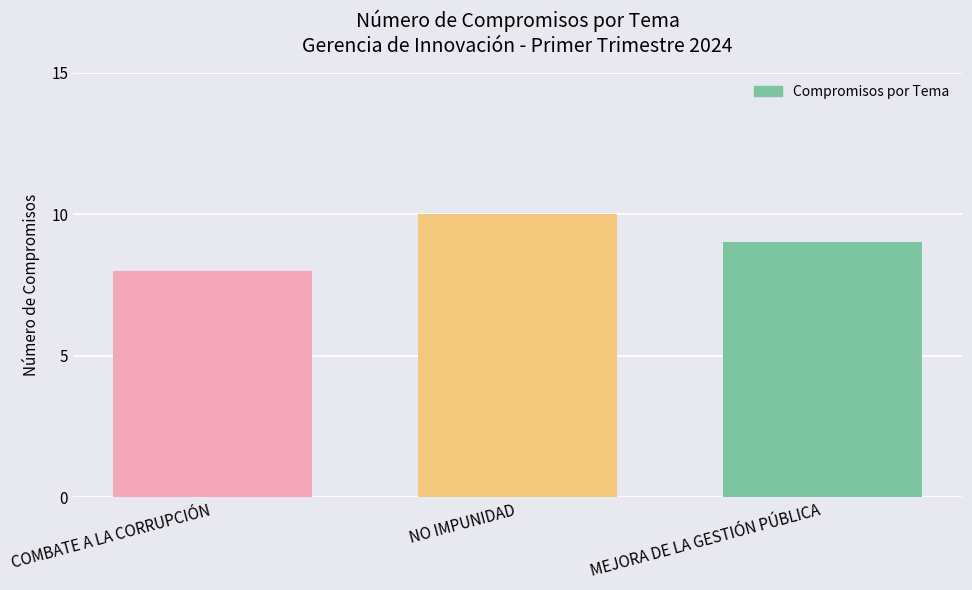

Does the chart contain any negative values?

No